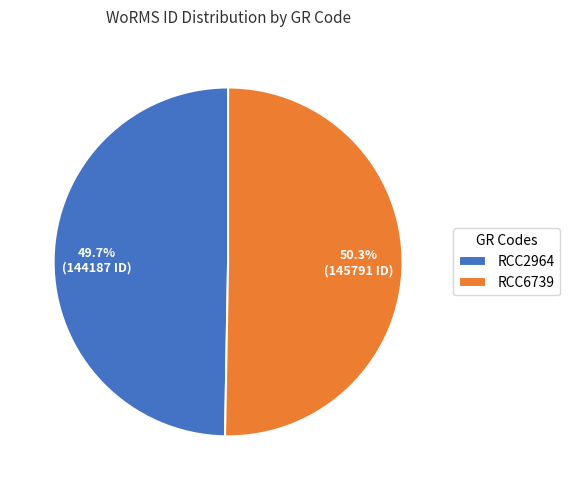

To the nearest percent, what percentage of the pie is RCC2964?

50%